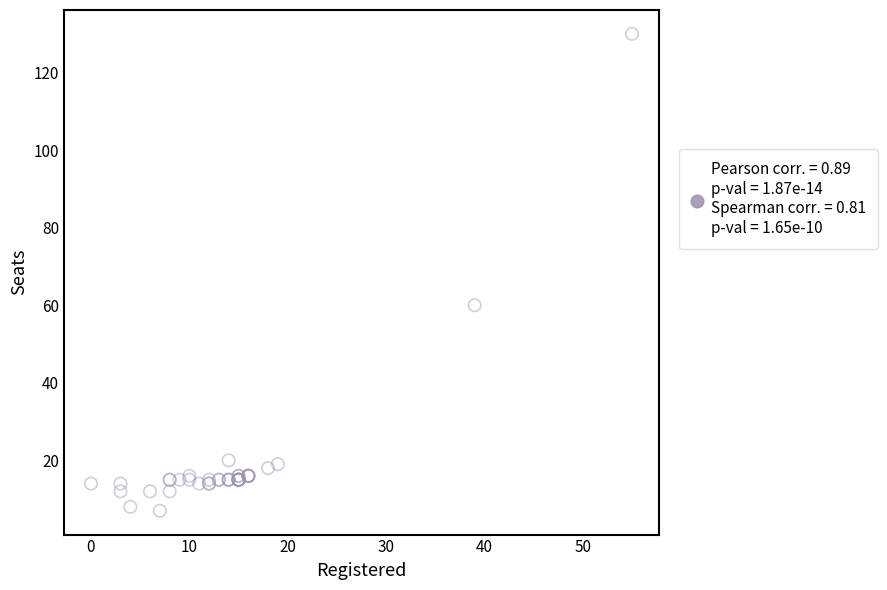

What Y value in the scatter plot is closest to 68?

60